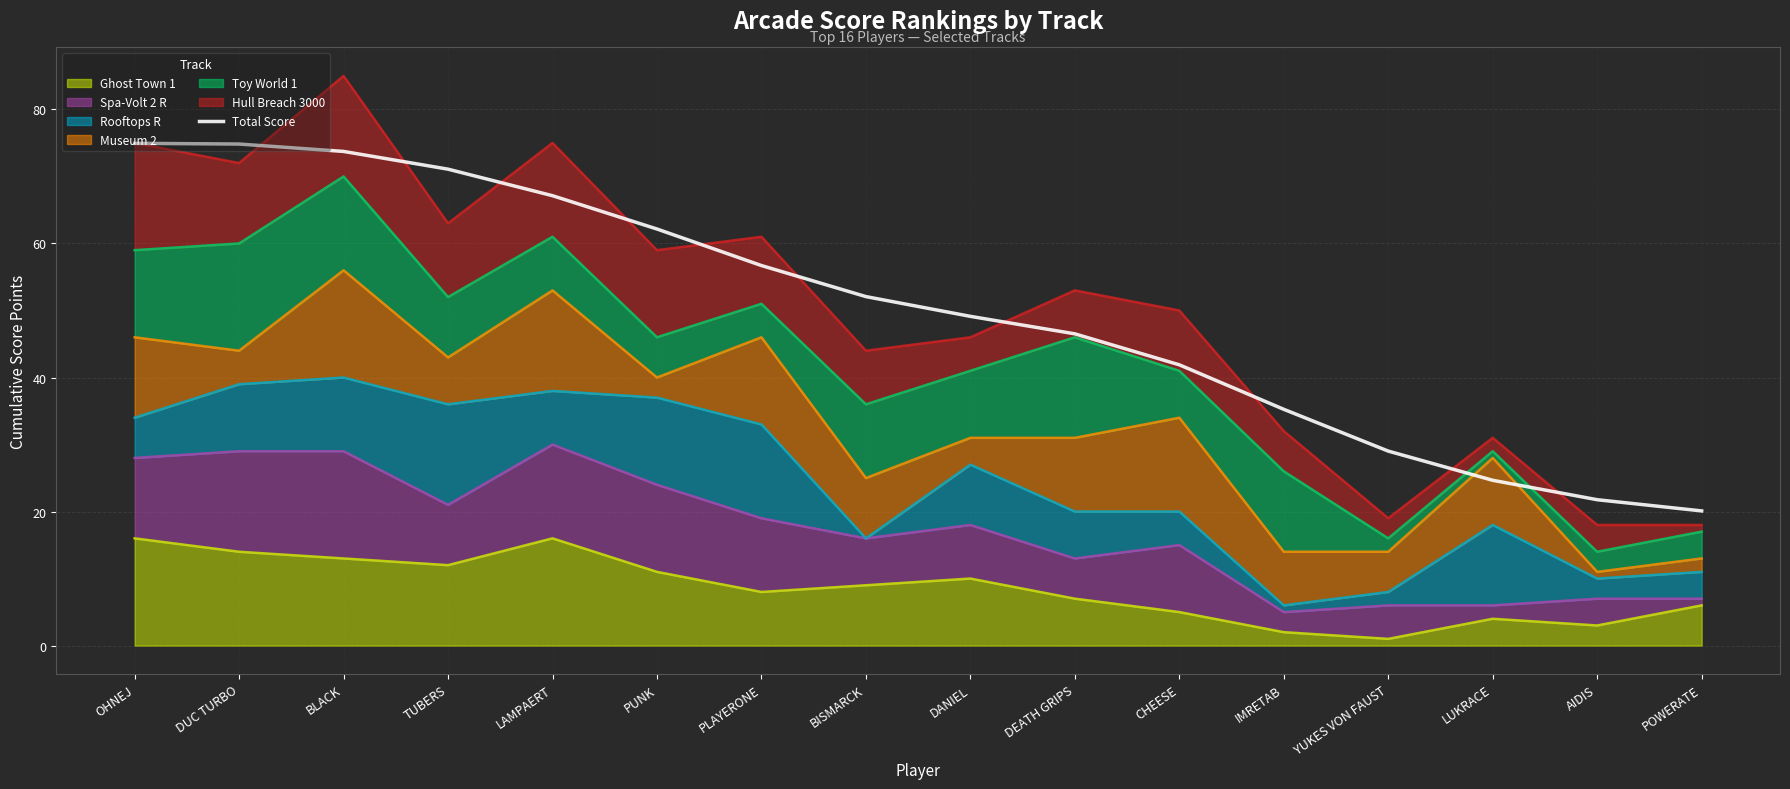

Which category has the lowest value across all series?

POWERATE